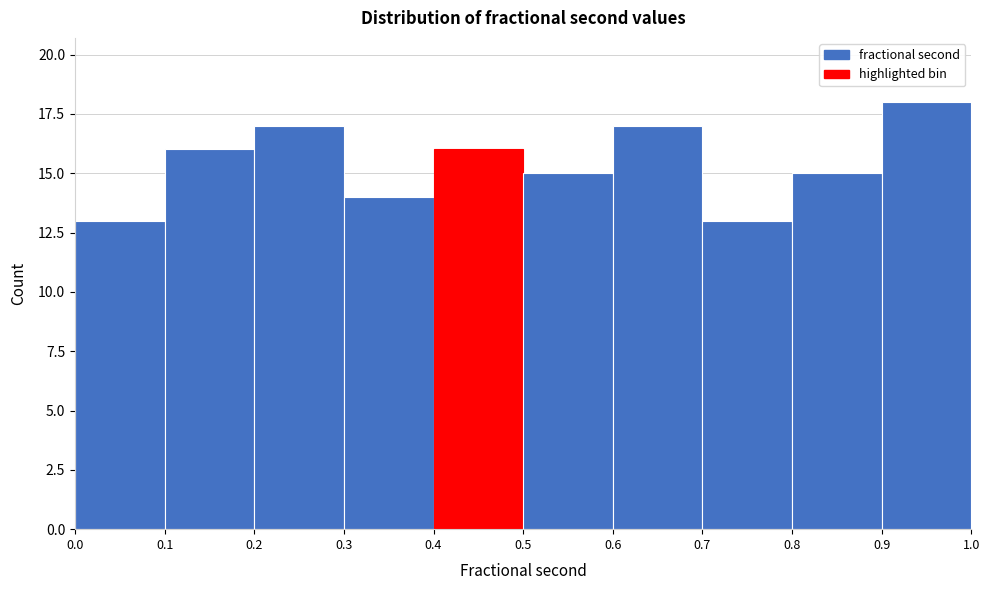

Reading left to right, transcribe this chart: for each bar, give the range it covers on the x-axis and its height. The values are not printed on the chart, so give them approximately, as read against the axis.

0.0 to 0.1: 13
0.1 to 0.2: 16
0.2 to 0.3: 17
0.3 to 0.4: 14
0.4 to 0.5: 16
0.5 to 0.6: 15
0.6 to 0.7: 17
0.7 to 0.8: 13
0.8 to 0.9: 15
0.9 to 1.0: 18